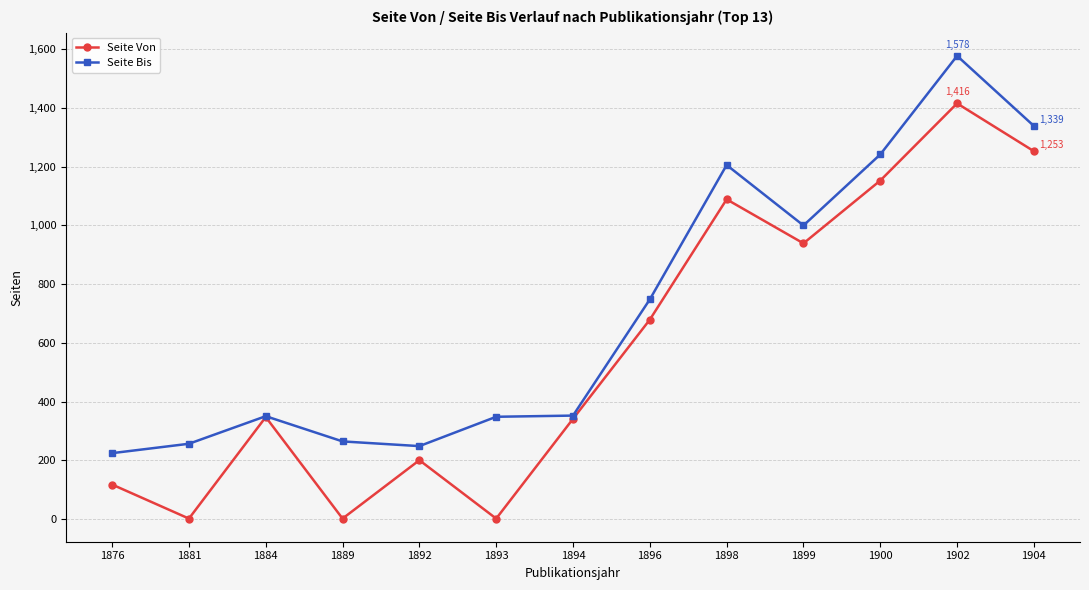

Rank the series at 1900 from lowest to highest value.

Seite Von, Seite Bis